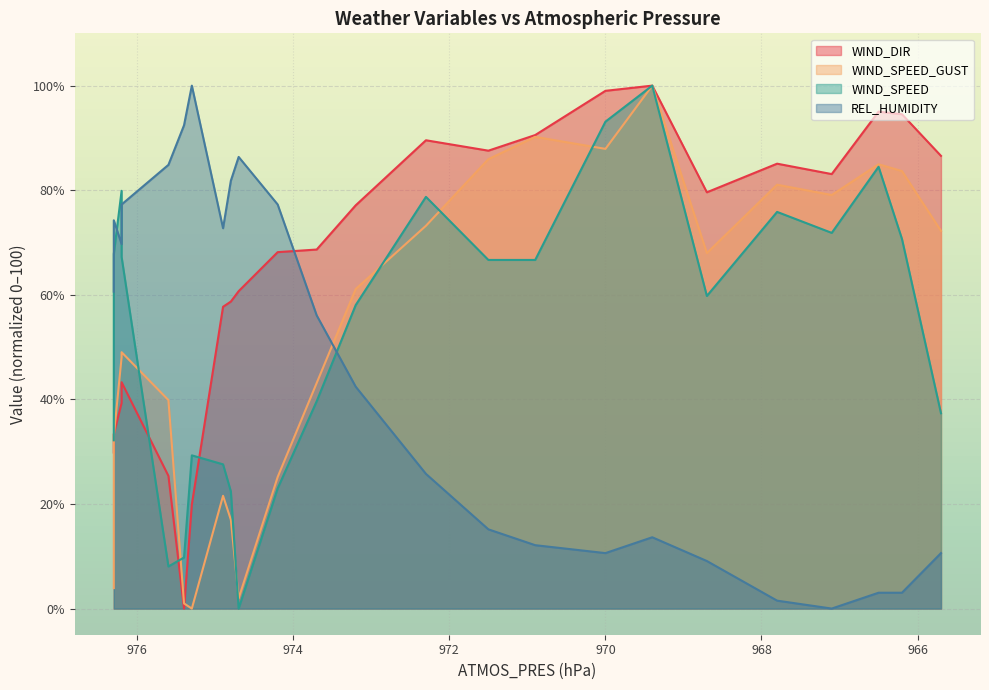

At how many categories does at least one series exceed 89?

8